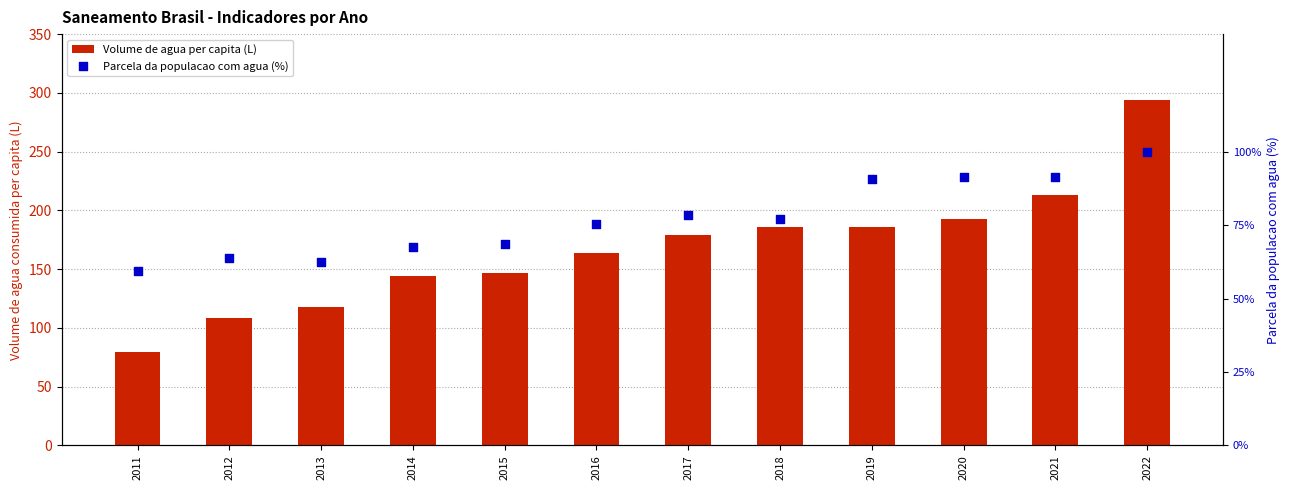

Which series contains the highest Y value?

Volume de agua per capita (L)